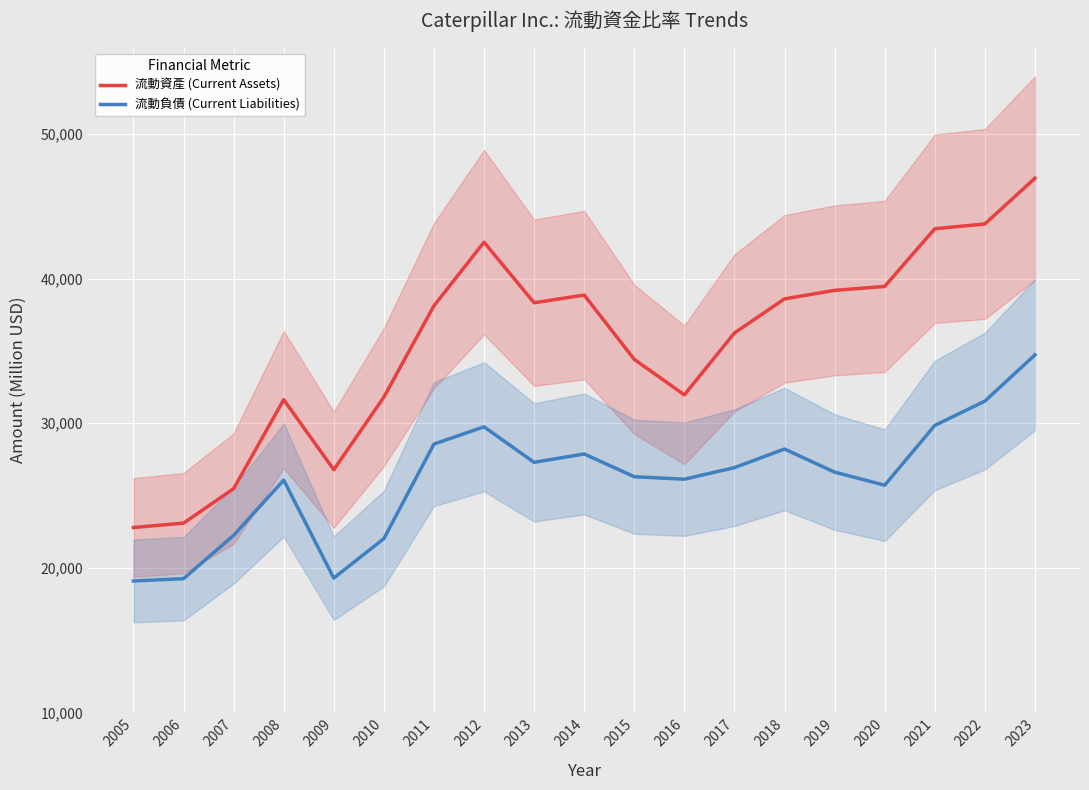

At how many categories does at least one series exceed 45984?

1